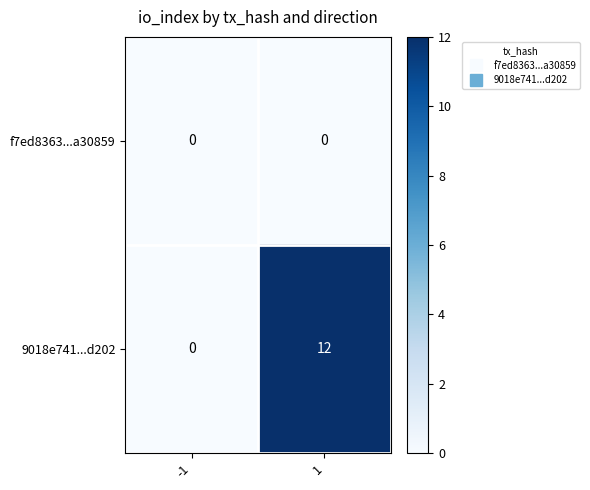

The value of 9018e741...d202 at -1 is 0. True or false?

True